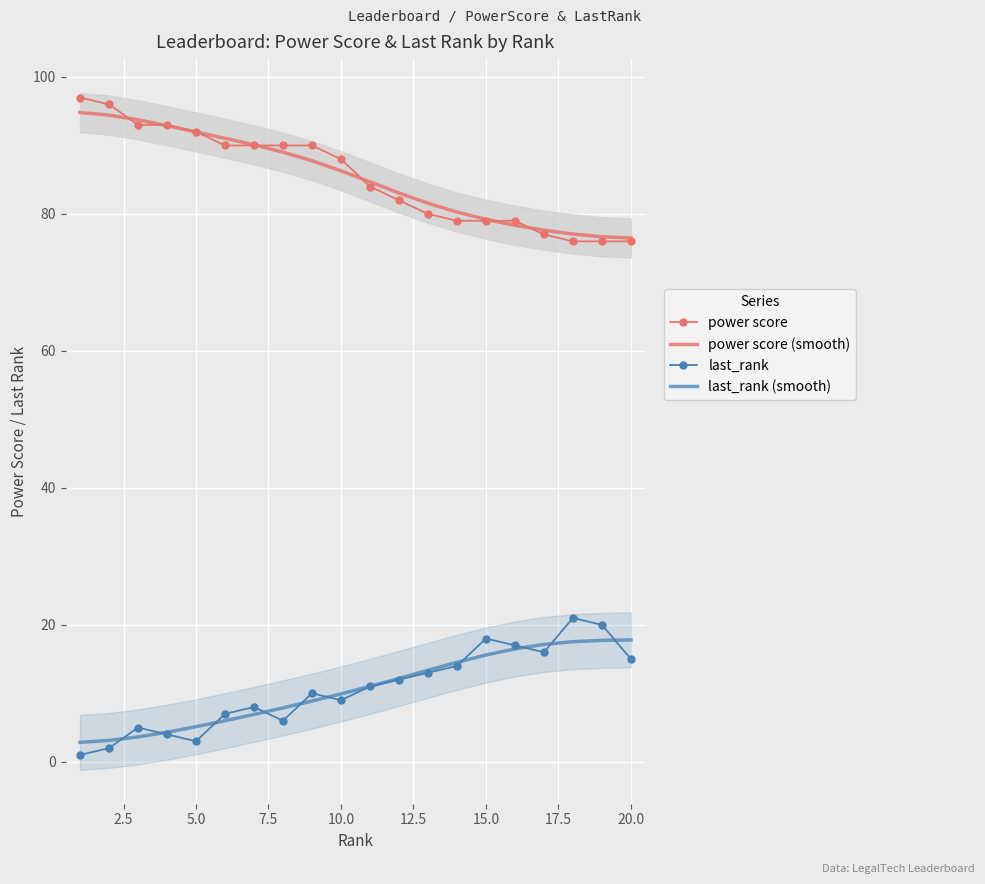

True or false: power score and last_rank (smooth) cross at least once.

False